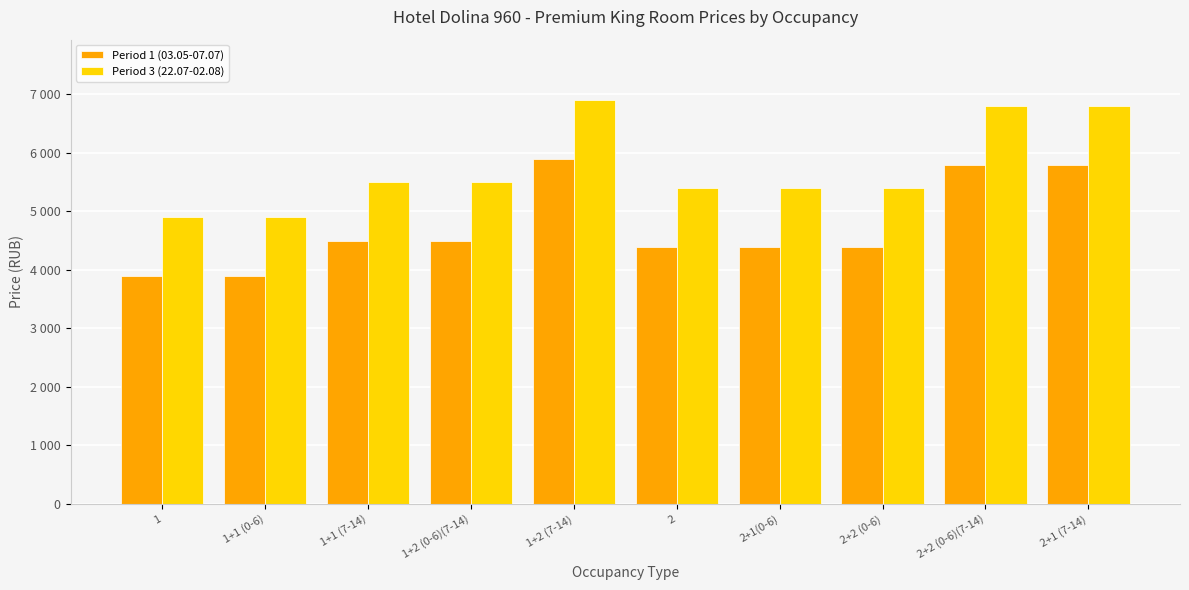

What are all the series names shown in the legend?

Period 1 (03.05-07.07), Period 3 (22.07-02.08)